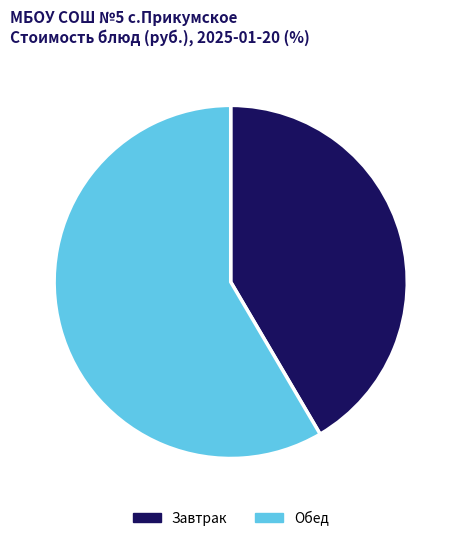

True or false: Обед accounts for 45% of the total.

False